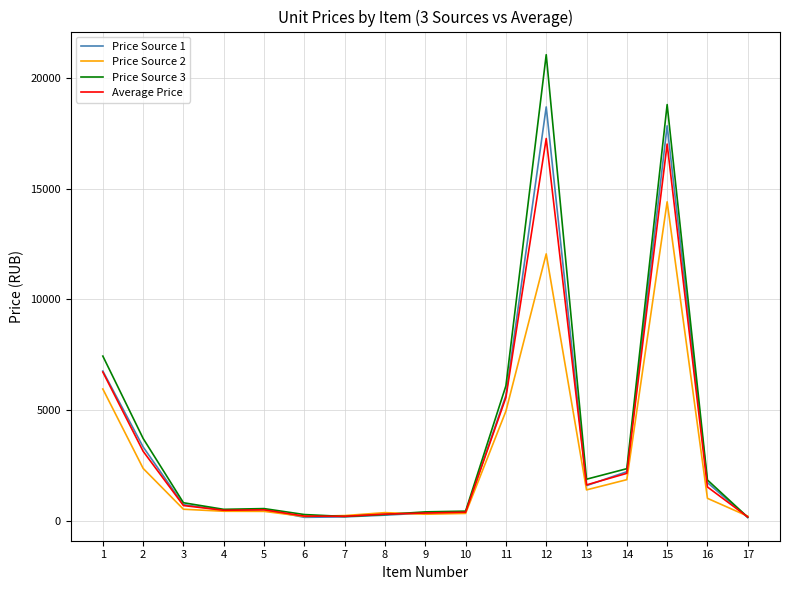

At which category is the sum across all series the highest?

12